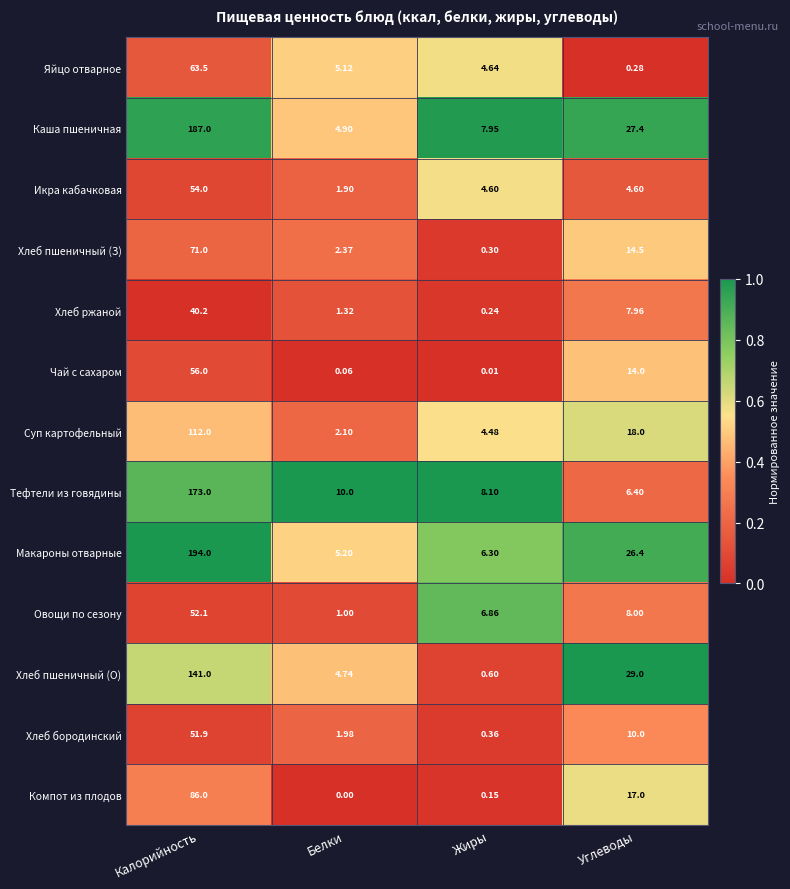

Where does the Компот из плодов series first go above 17?

Калорийность